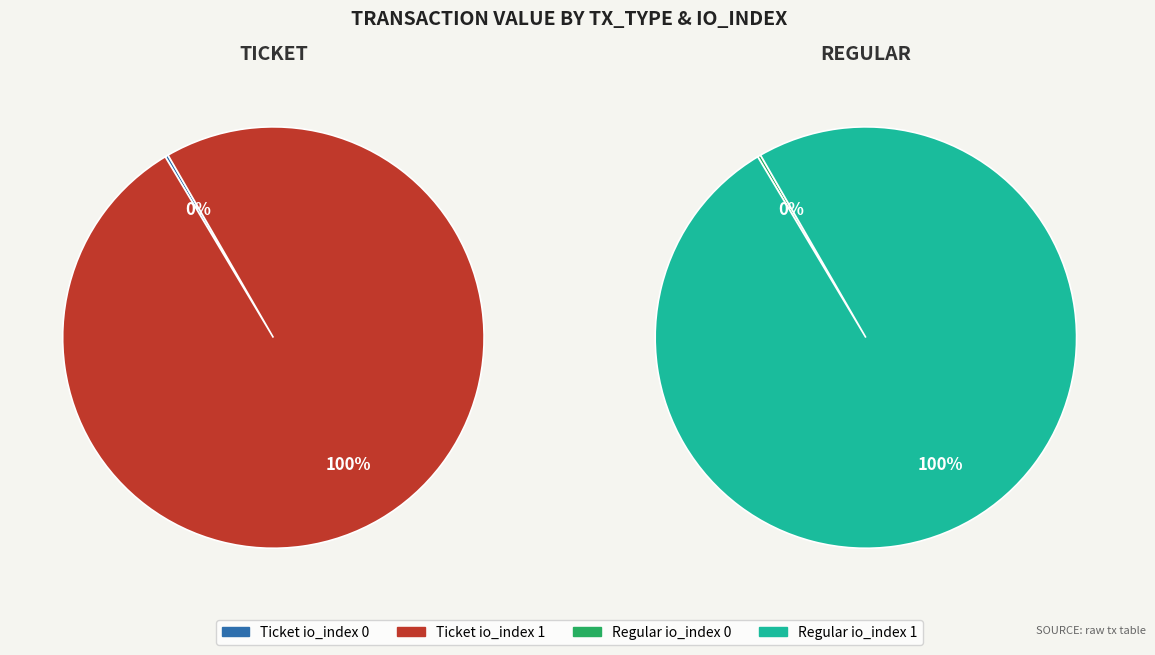

Which category has the biggest portion of the pie?

io_index 1